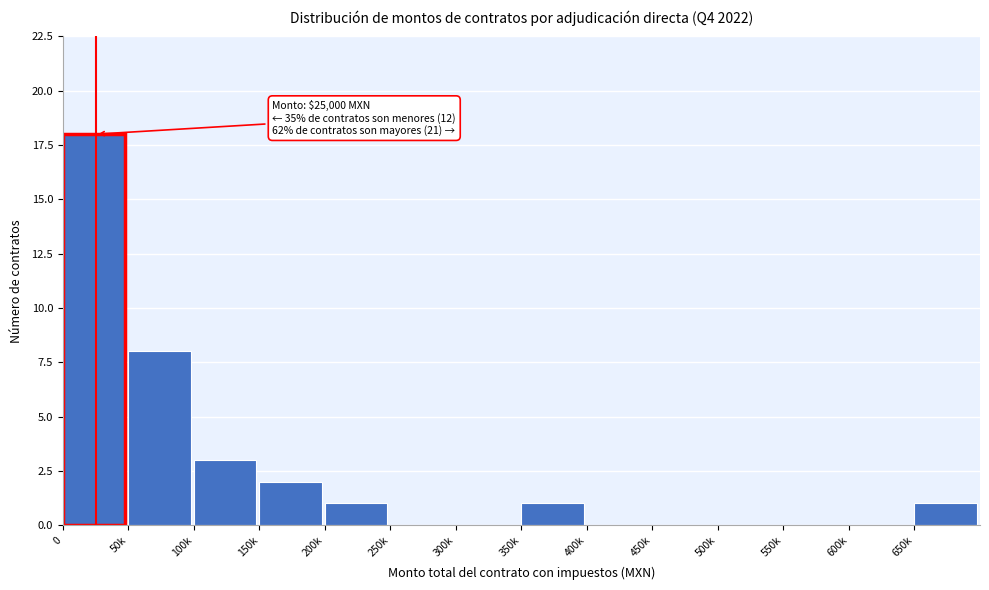

Reading left to right, list all the values displayed in this chart.

0=18	50k=8	100k=3	150k=2	200k=1	250k=0	300k=0	350k=1	400k=0	450k=0	500k=0	550k=0	600k=0	650k=1